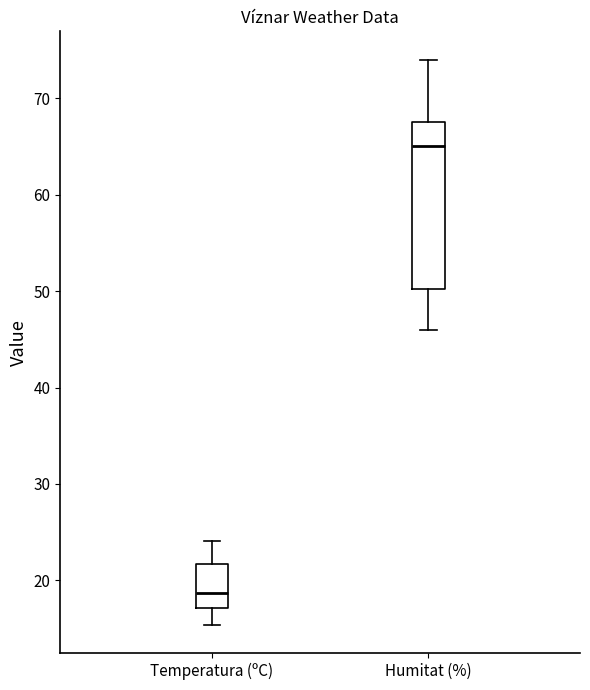

Reading left to right, transcribe this box plot: for each box, give where its median line is, the range the box spans, and where its two whiskers end, as read against the y-axis. The values are not printed on the chart, so give them approximately, as read against the axis.

Temperatura (ºC): median 19, box 17 to 22, whiskers 15 to 24
Humitat (%): median 65, box 50 to 68, whiskers 46 to 74